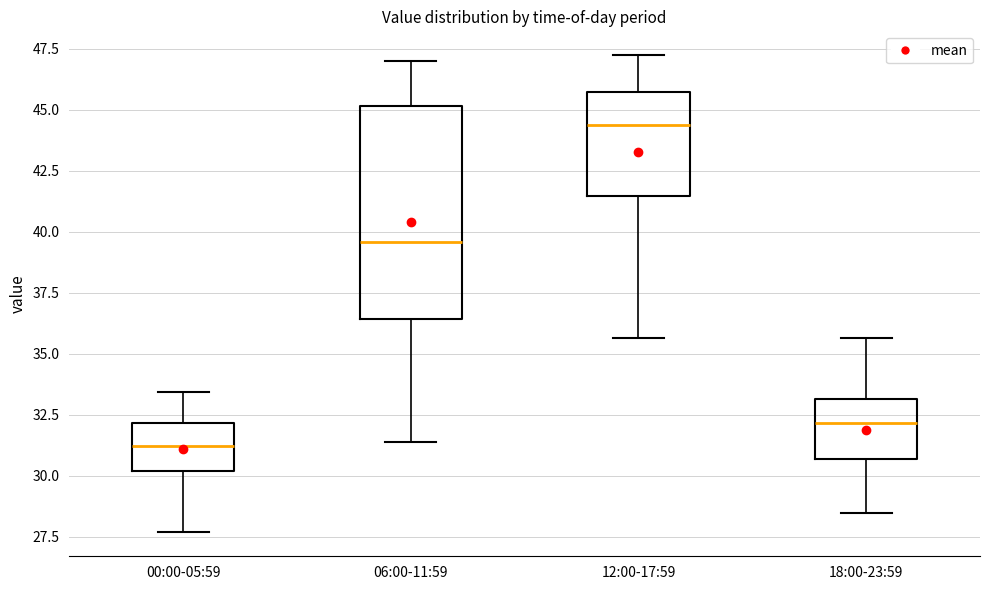

Reading left to right, read every box against the y-axis: the position of its median line, the range the box covers, and the ends of its whiskers. The values are not printed on the chart, so give them approximately, as read against the axis.

00:00-05:59: median 31.0, box 30.0 to 32.0, whiskers 27.5 to 33.5
06:00-11:59: median 39.5, box 36.5 to 45.0, whiskers 31.5 to 47.0
12:00-17:59: median 44.5, box 41.5 to 45.5, whiskers 35.5 to 47.0
18:00-23:59: median 32.0, box 30.5 to 33.0, whiskers 28.5 to 35.5